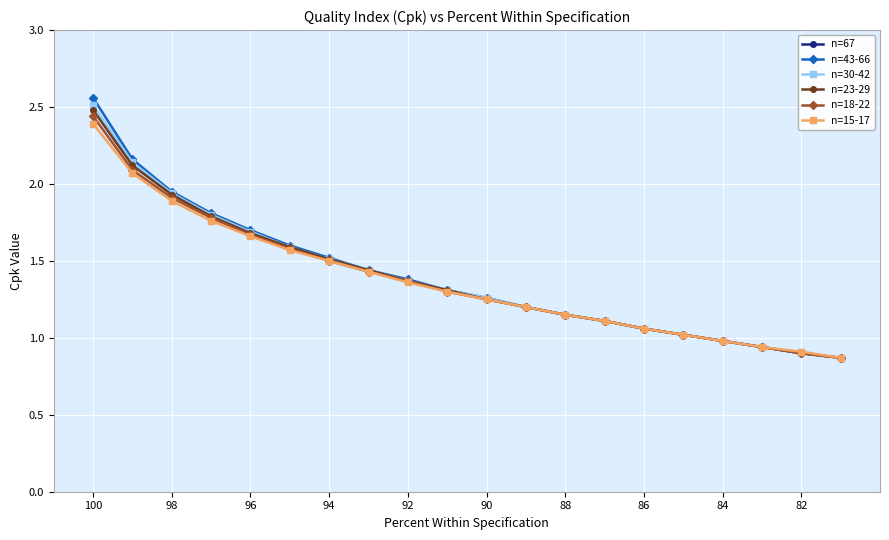

What are all the series names shown in the legend?

n=67, n=43-66, n=30-42, n=23-29, n=18-22, n=15-17